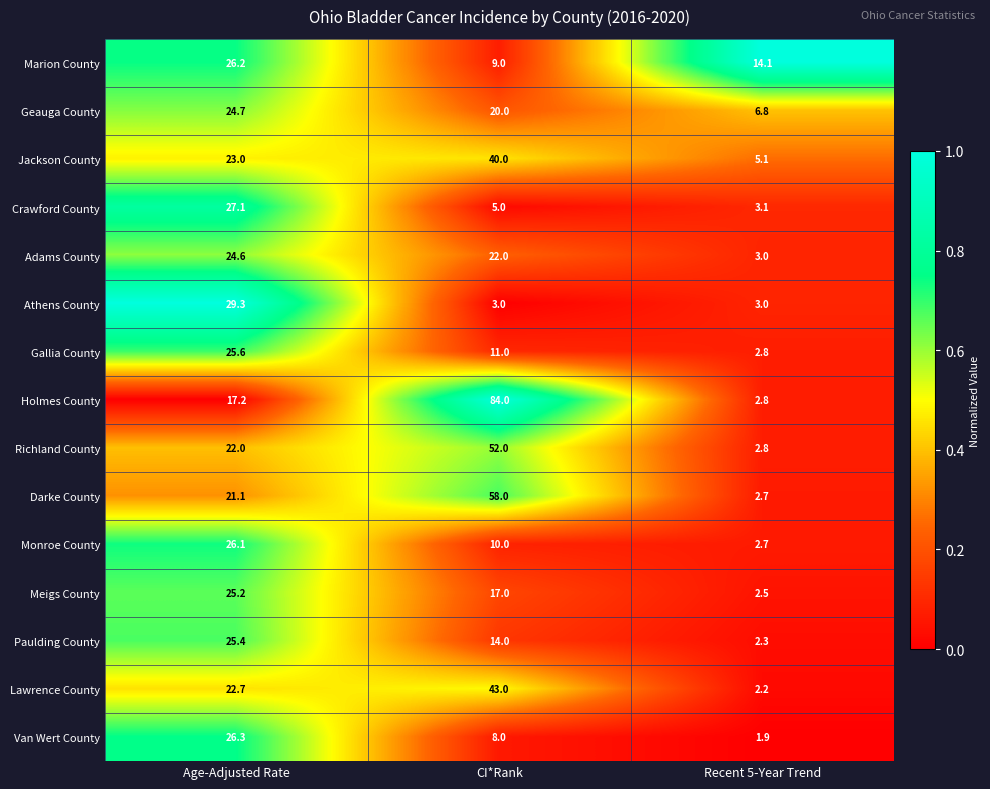

Between Age-Adjusted Rate and Recent 5-Year Trend, which series saw the biggest shift?

Athens County